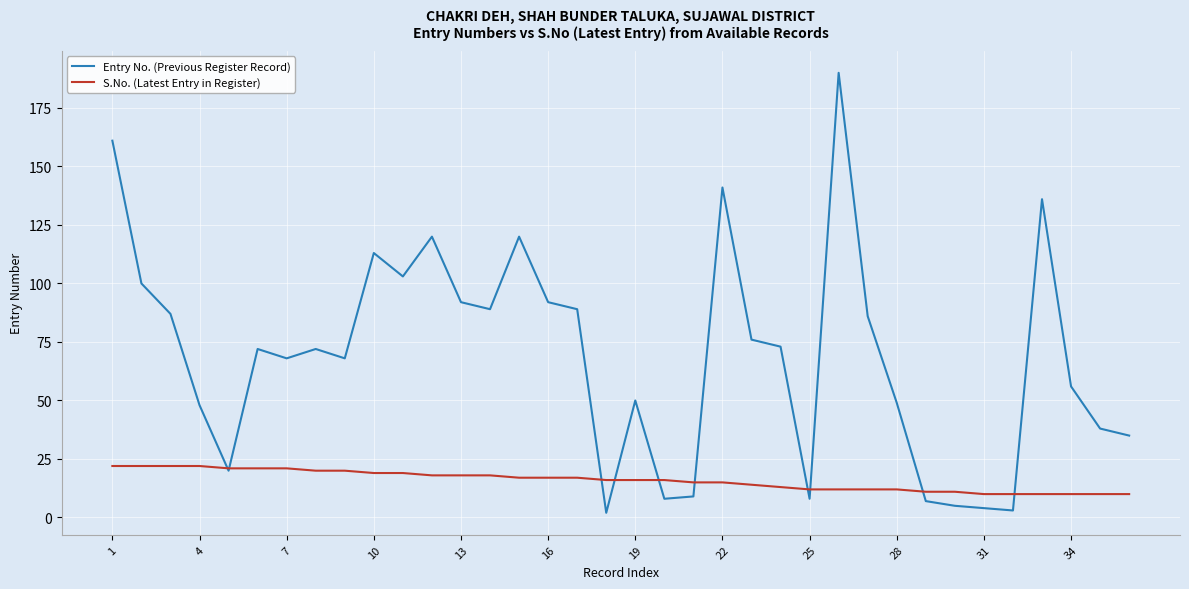

Which series has the largest range (max minus min)?

Entry No. (Previous Register Record)